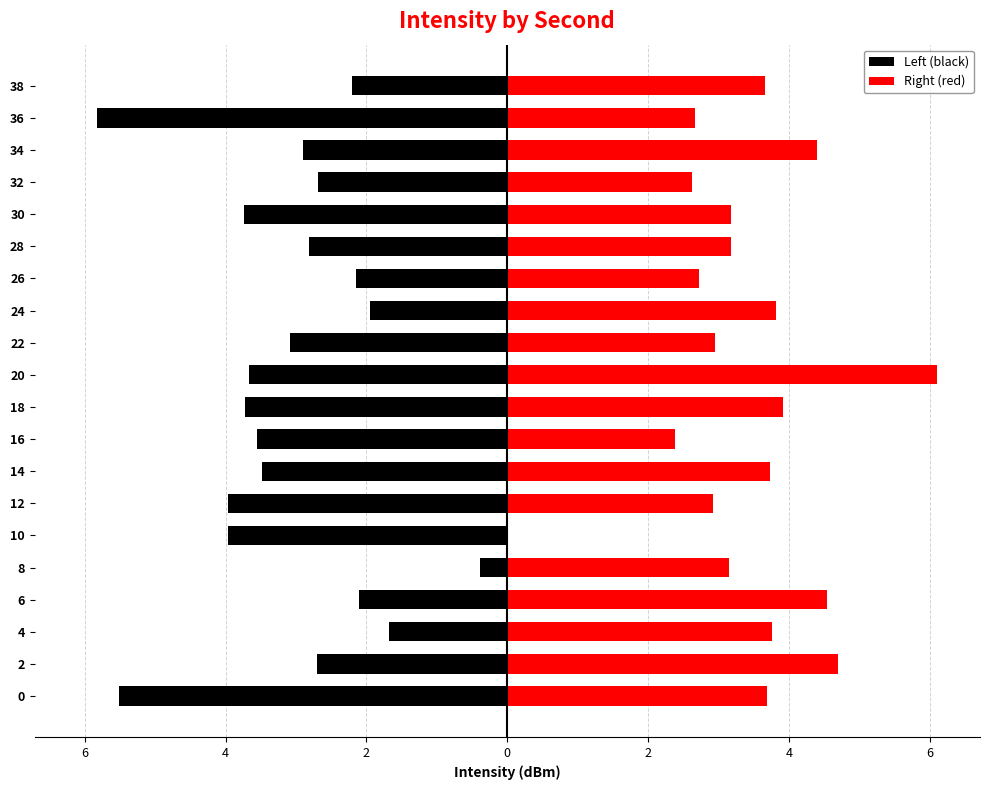

Is it true that Left (black) equals -2.5 at 16?

False